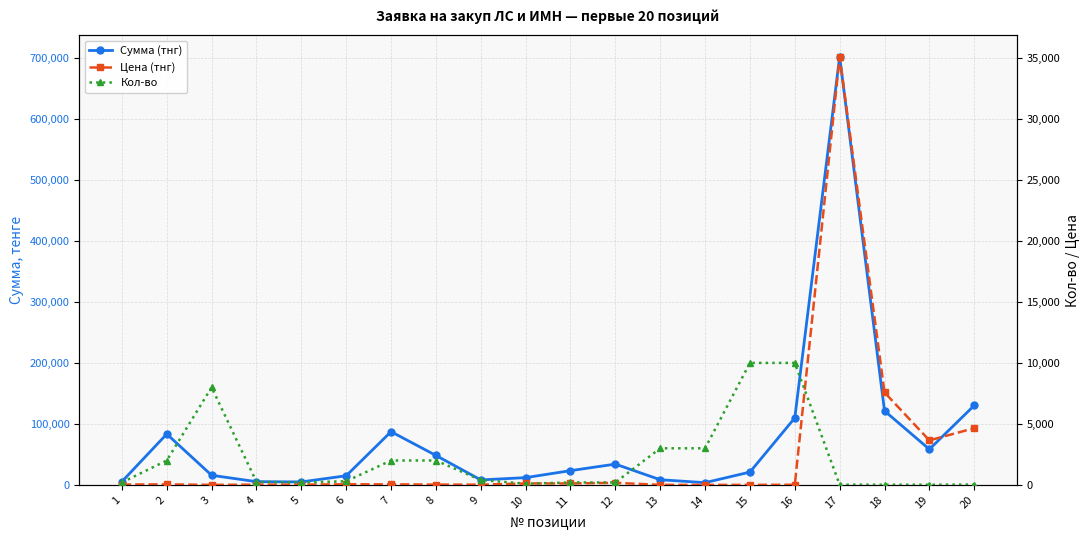

What is the sum of the Цена (тнг) values at 4 and 14?

22.4